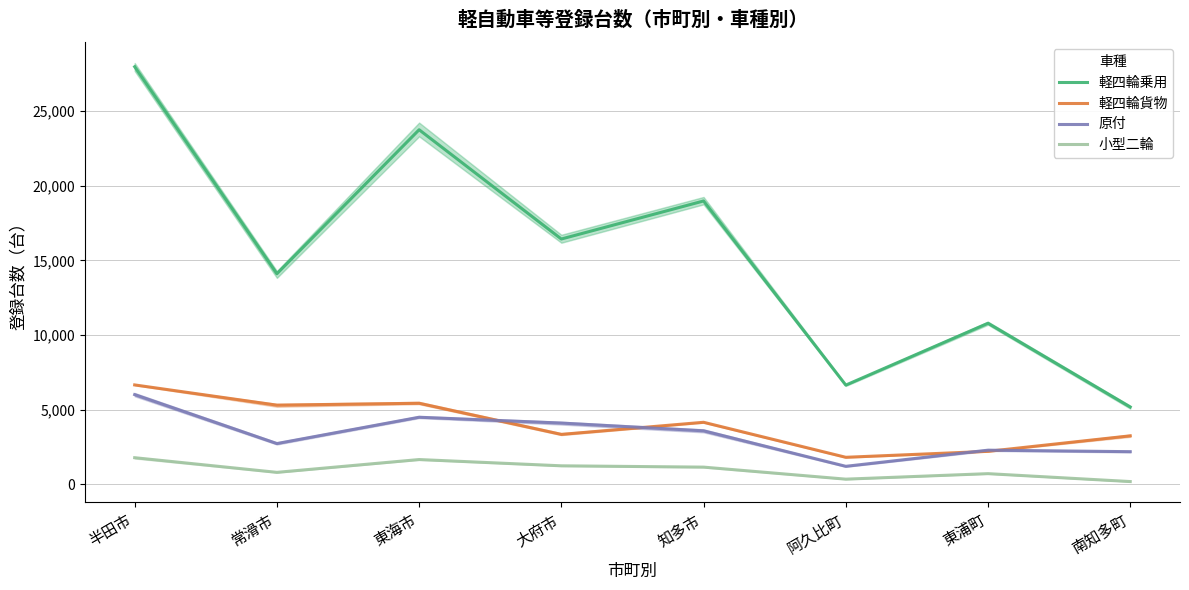

What is the greatest value displayed?

27966.3